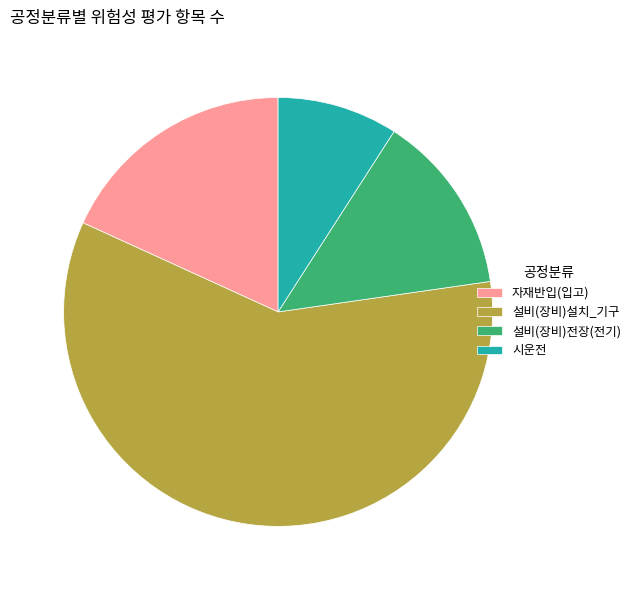

Combined, do 설비(장비)전장(전기) and 자재반입(입고) account for over 50%?

No